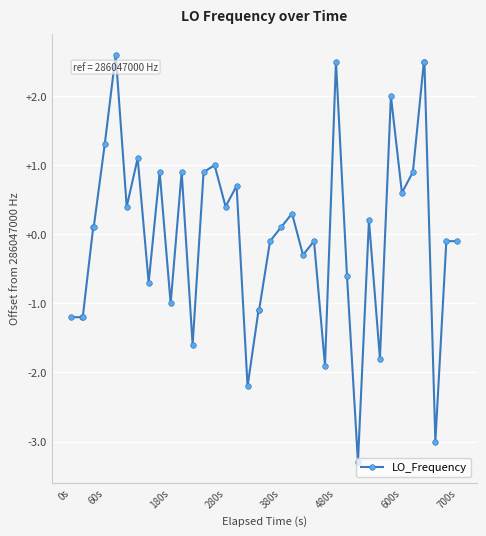

True or false: there are more than 1 points higher than both neighbors.

True